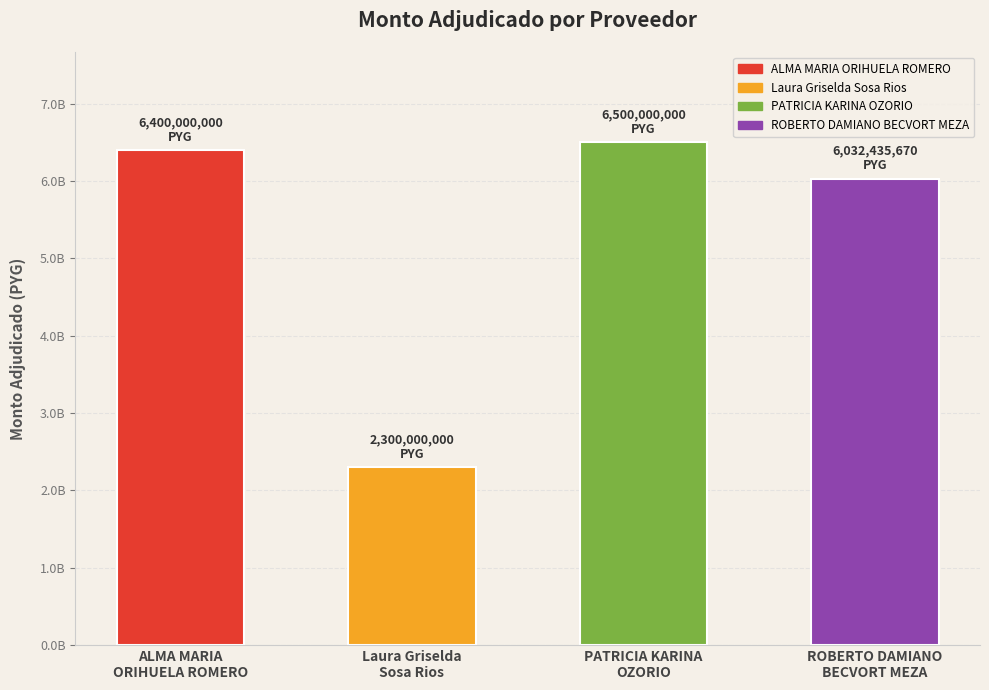

Reading left to right, extract all data points from this chart.

6400000000	2300000000	6500000000	6032435670